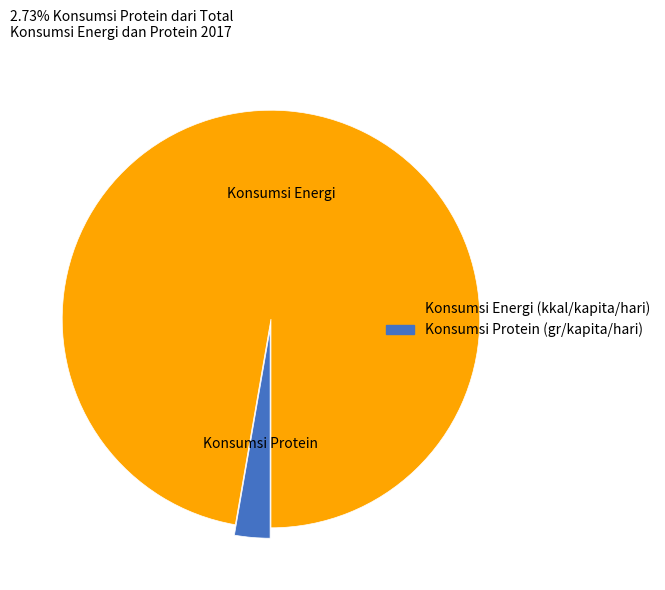

Rank the categories by value from lowest to highest.

Konsumsi Protein (gr/kapita/hari), Konsumsi Energi (kkal/kapita/hari)